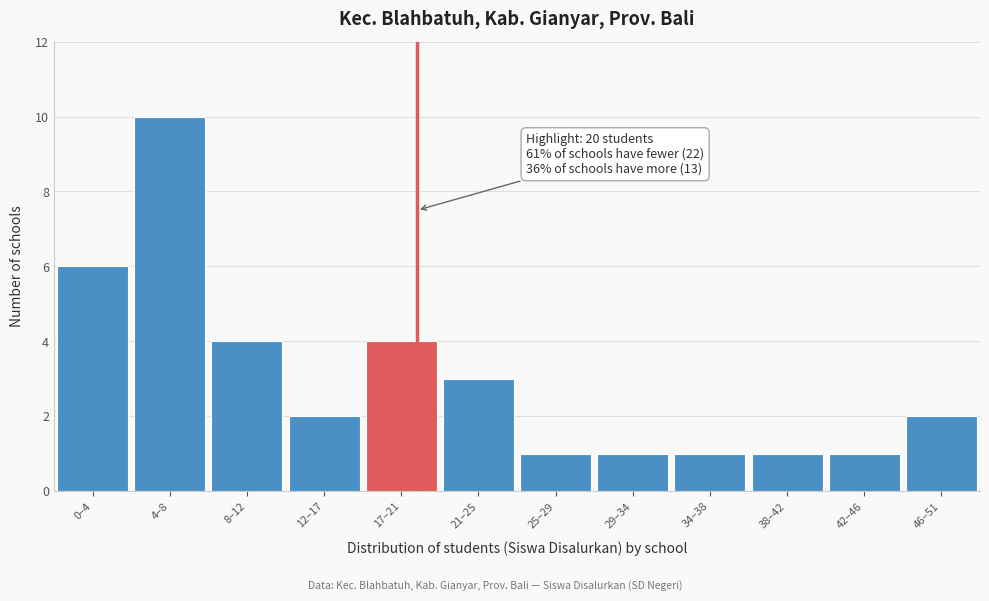

Reading right to left, extract all data points from this chart.

46–51=2	42–46=1	38–42=1	34–38=1	29–34=1	25–29=1	21–25=3	17–21=4	12–17=2	8–12=4	4–8=10	0–4=6